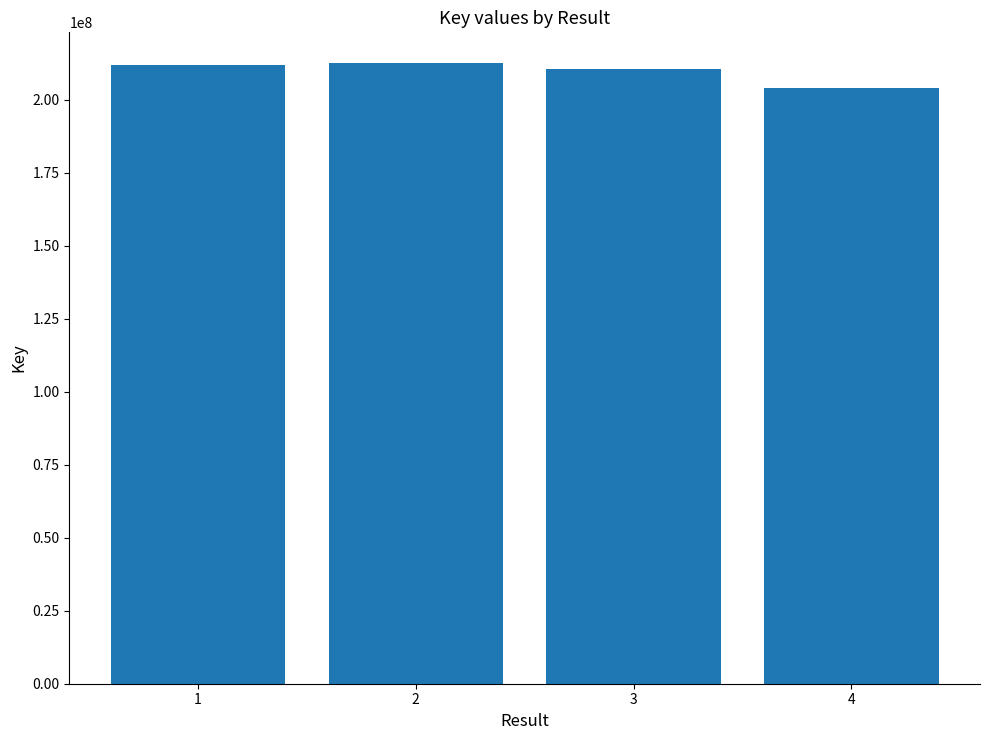

What is the change in value from 2 to 3?

-2022553